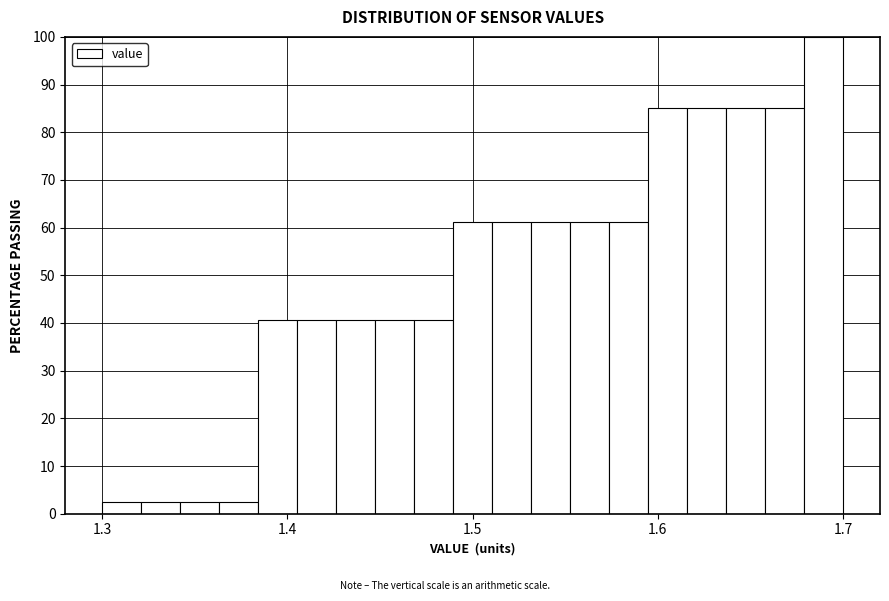

Around what value on the x-axis is the tallest bar? Give the approximate position of its centre, as read against the axis.

1.69